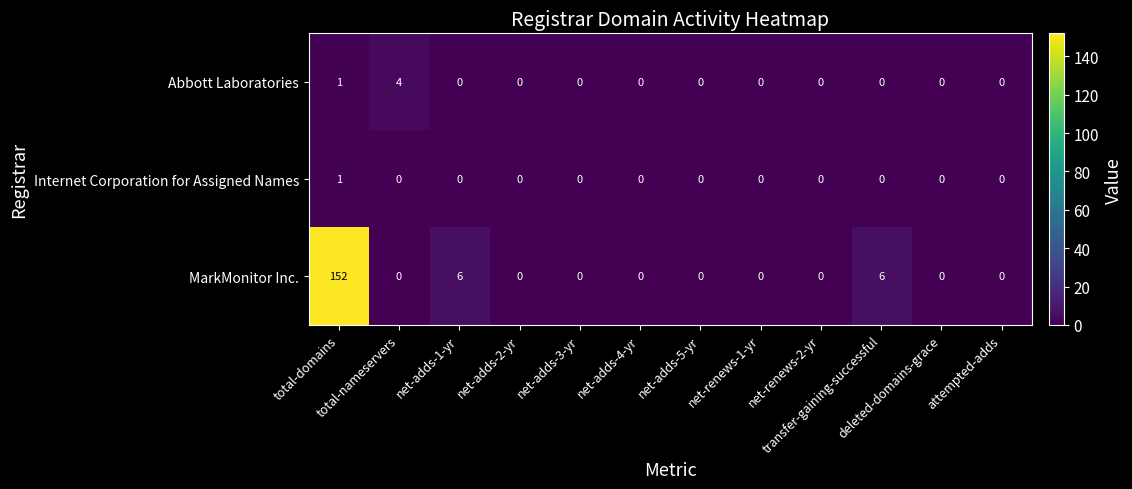

How many Abbott Laboratories values are between 0 and 1?

11